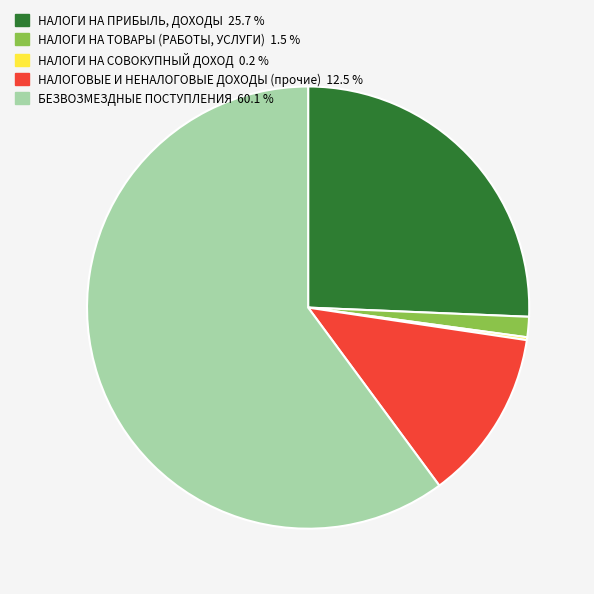

Does any single category account for the majority?

Yes